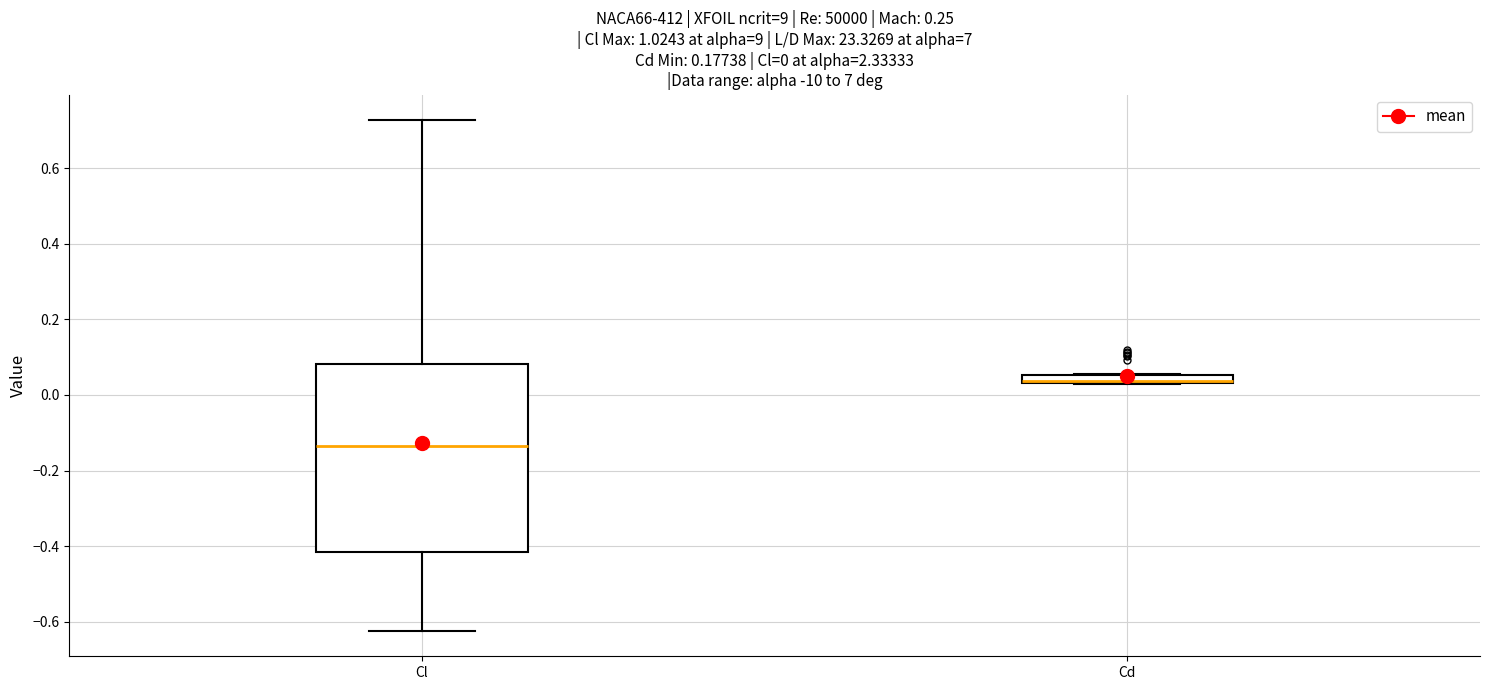

Which box is the tallest, from its lower edge to its upper edge?

Cl